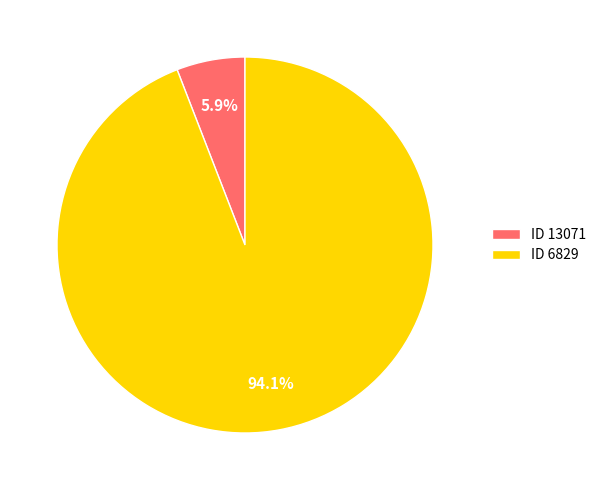

How many slices are in this pie chart?

2